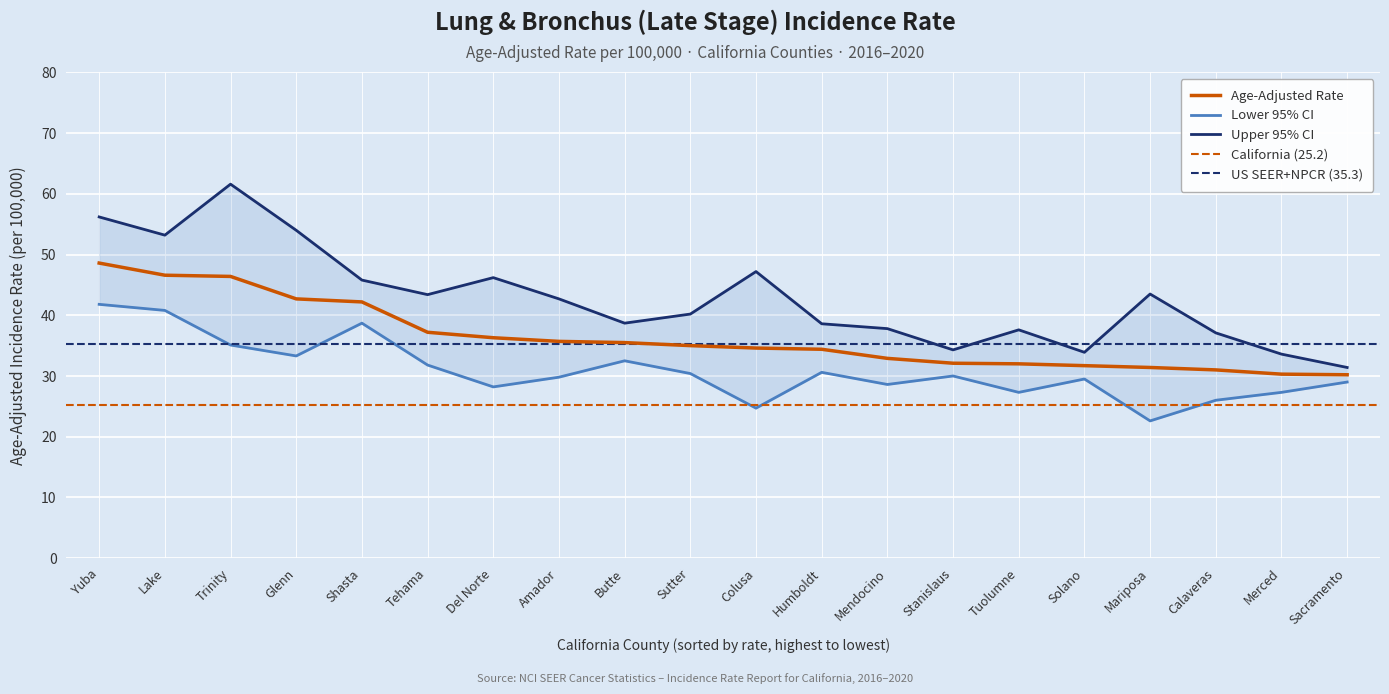

List the series in order of their overall mean, highest first.

Upper 95% CI, Age-Adjusted Rate, Lower 95% CI